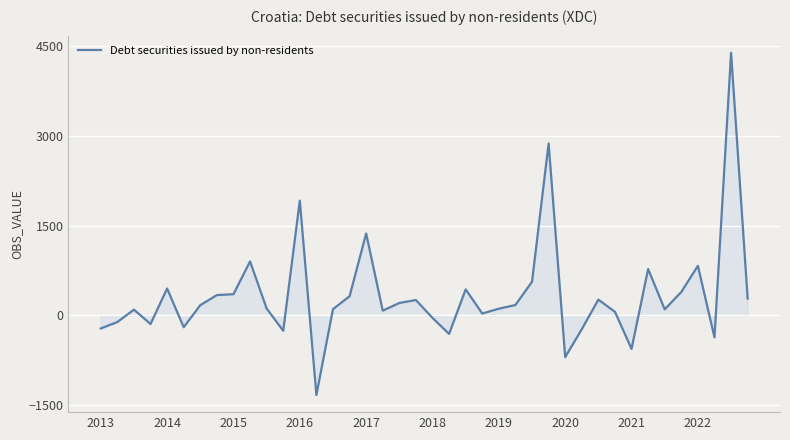

What is the minimum value shown in the chart?

-1332.1